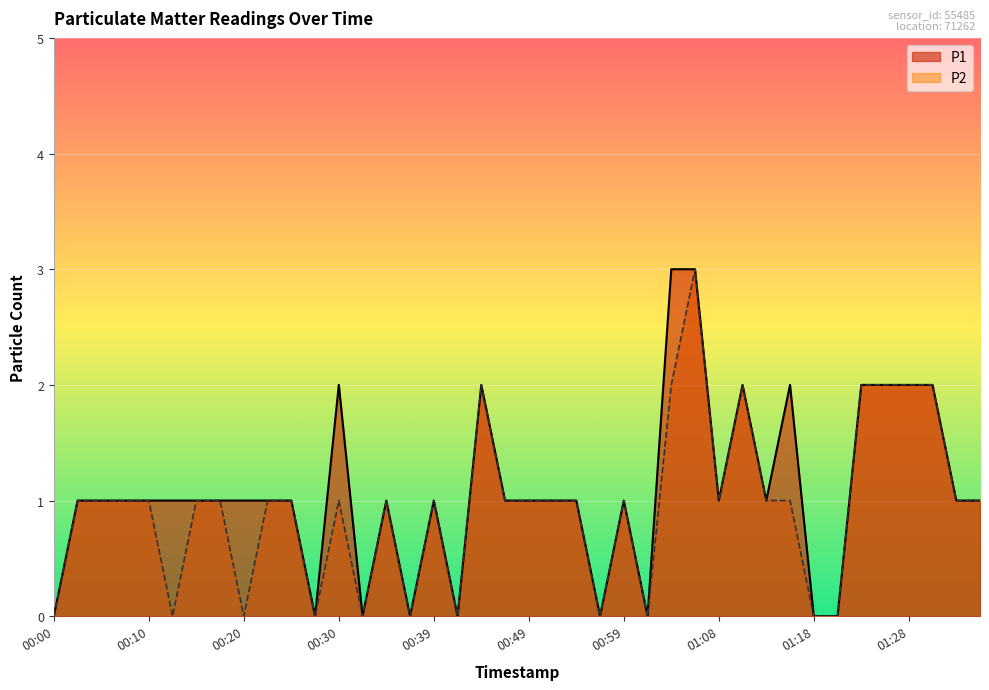

Which series has the largest range (max minus min)?

P1